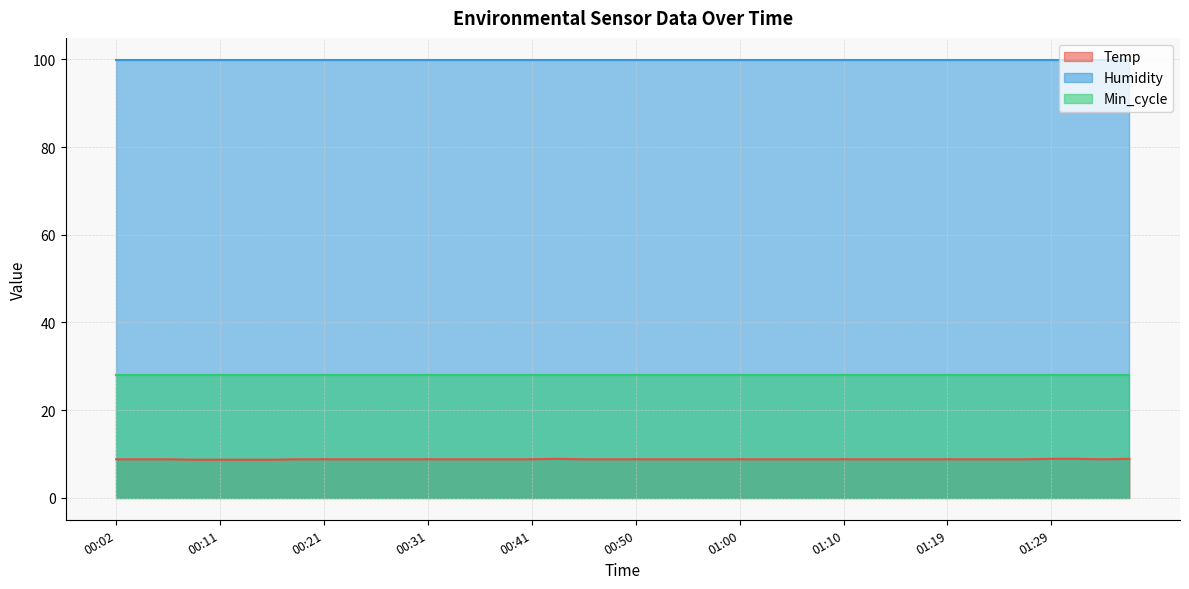

Reading left to right, list all the values displayed in this chart.

Temp: 8.8	8.8	8.8	8.7	8.7	8.7	8.7	8.8	8.8	8.8	8.8	8.8	8.8	8.8	8.8	8.8	8.8	8.9	8.8	8.8	8.8	8.8	8.8	8.8	8.8	8.8	8.8	8.8	8.8	8.8	8.8	8.8	8.8	8.8	8.8	8.8	8.9	8.9	8.8	8.9
Humidity: 99.9	99.9	99.9	99.9	99.9	99.9	99.9	99.9	99.9	99.9	99.9	99.9	99.9	99.9	99.9	99.9	99.9	99.9	99.9	99.9	99.9	99.9	99.9	99.9	99.9	99.9	99.9	99.9	99.9	99.9	99.9	99.9	99.9	99.9	99.9	99.9	99.9	99.9	99.9	99.9
Min_cycle: 28.0	28.0	28.0	28.0	28.0	28.0	28.0	28.0	28.0	28.0	28.0	28.0	28.0	28.0	28.0	28.0	28.0	28.0	28.0	28.0	28.0	28.0	28.0	28.0	28.0	28.0	28.0	28.0	28.0	28.0	28.0	28.0	28.0	28.0	28.0	28.0	28.0	28.0	28.0	28.0